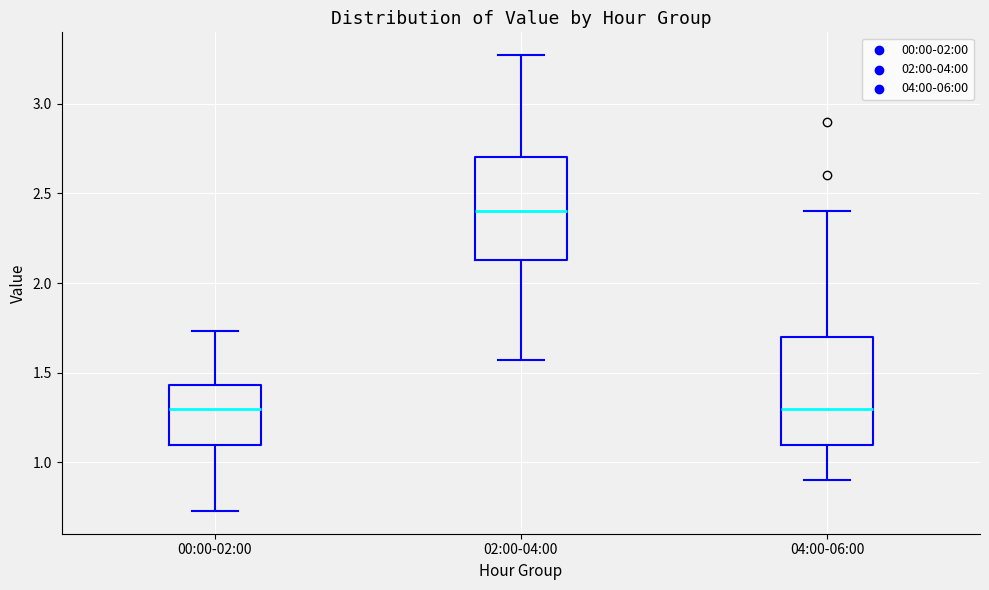

Where does the median line of the box for 00:00-02:00 sit on the y-axis? The values are not printed on the chart, so give them approximately, as read against the axis.

1.30